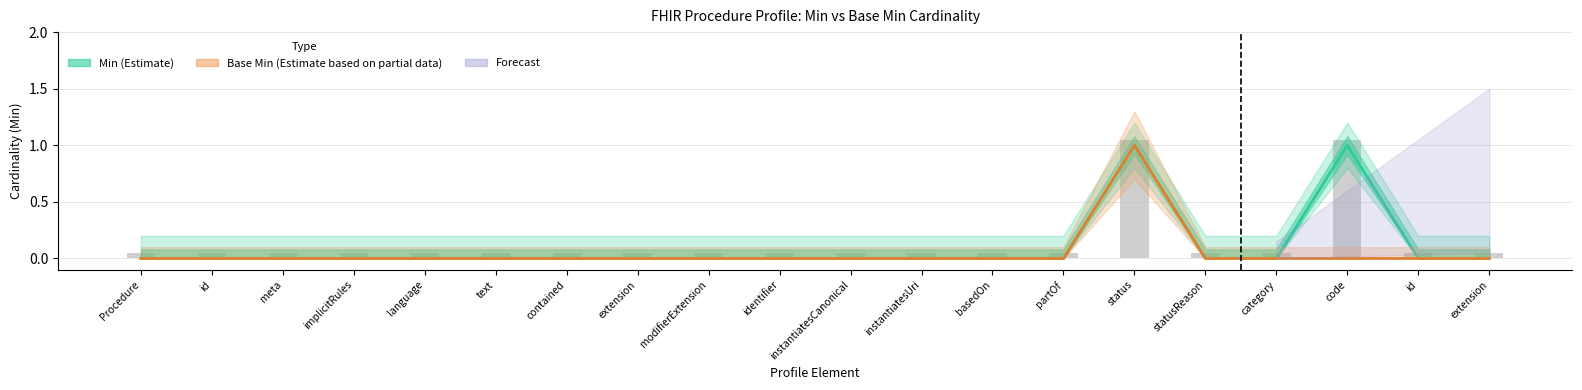

Rank the series by their maximum value, from highest to lowest.

Min, Base Min